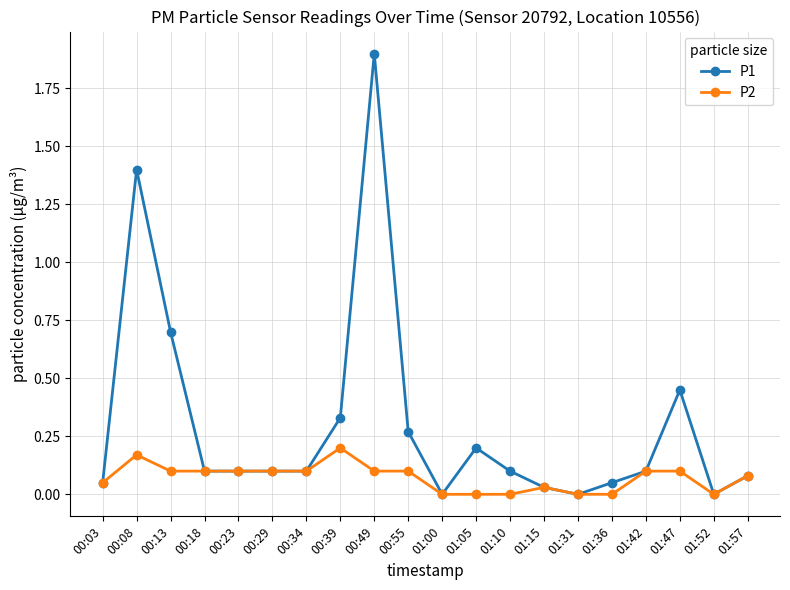

How many data points does each series have?

20